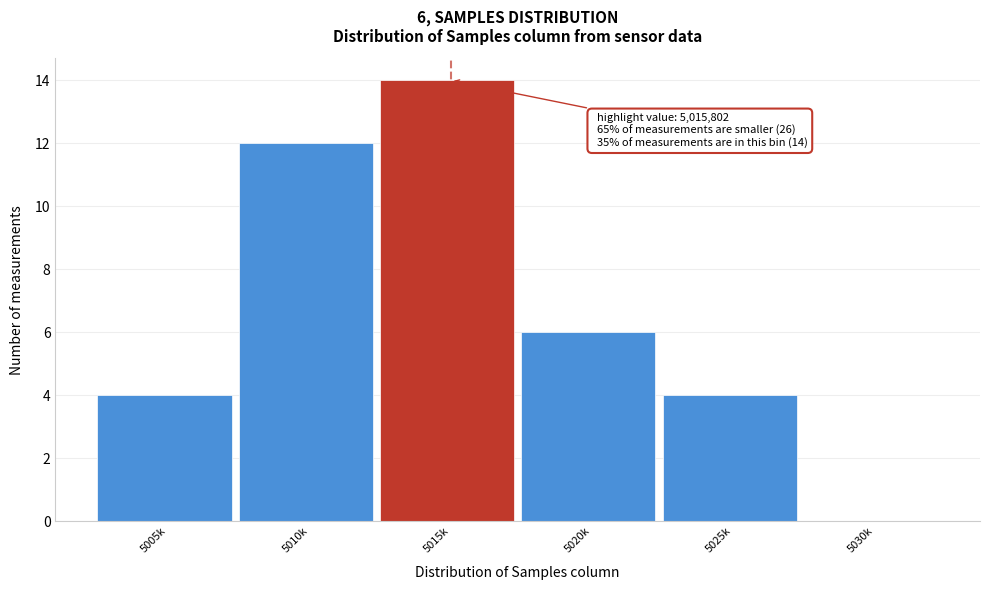

Reading left to right, what are all the values shown in this chart?

5005k=4	5010k=12	5015k=14	5020k=6	5025k=4	5030k=0